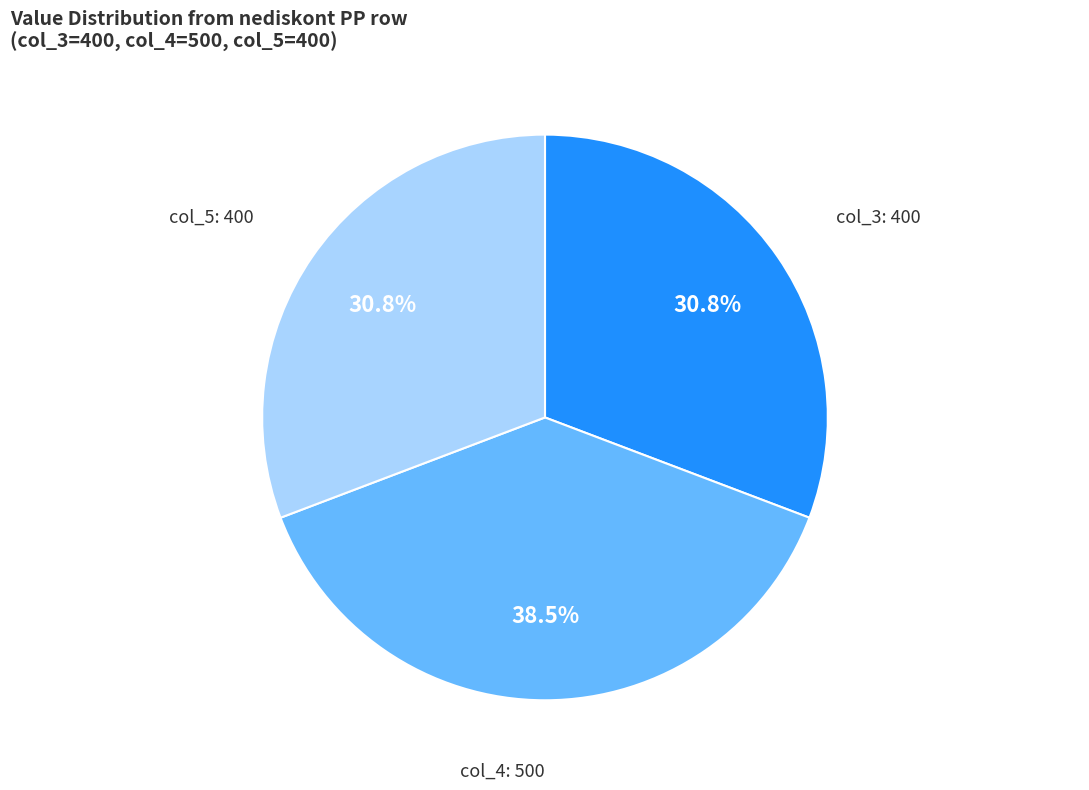

What is the ratio of the value at col_4: 500 to the value at col_3: 400?

1.2